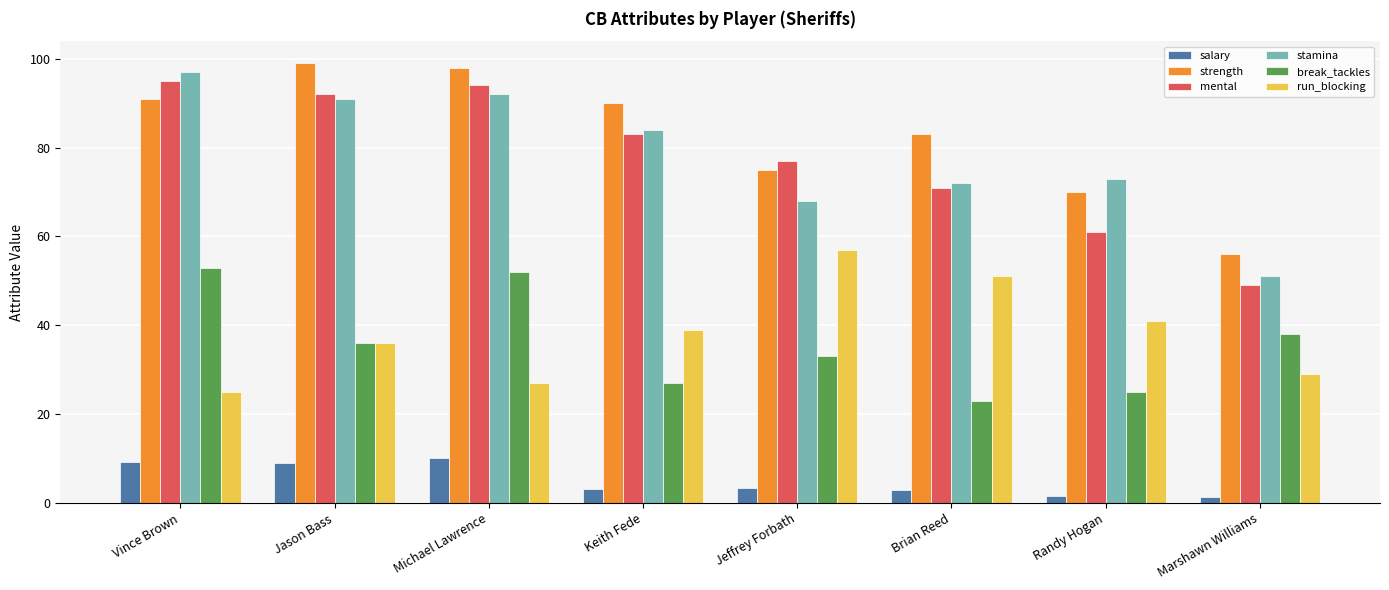

The value of mental at Marshawn Williams is 49.0. True or false?

True